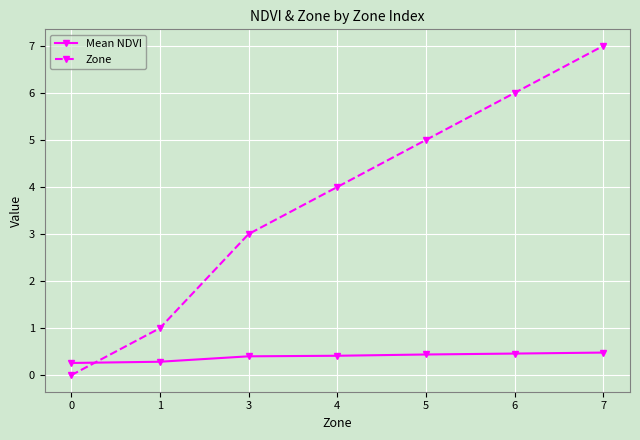

The value of Zone at 7 is 7.0. True or false?

True